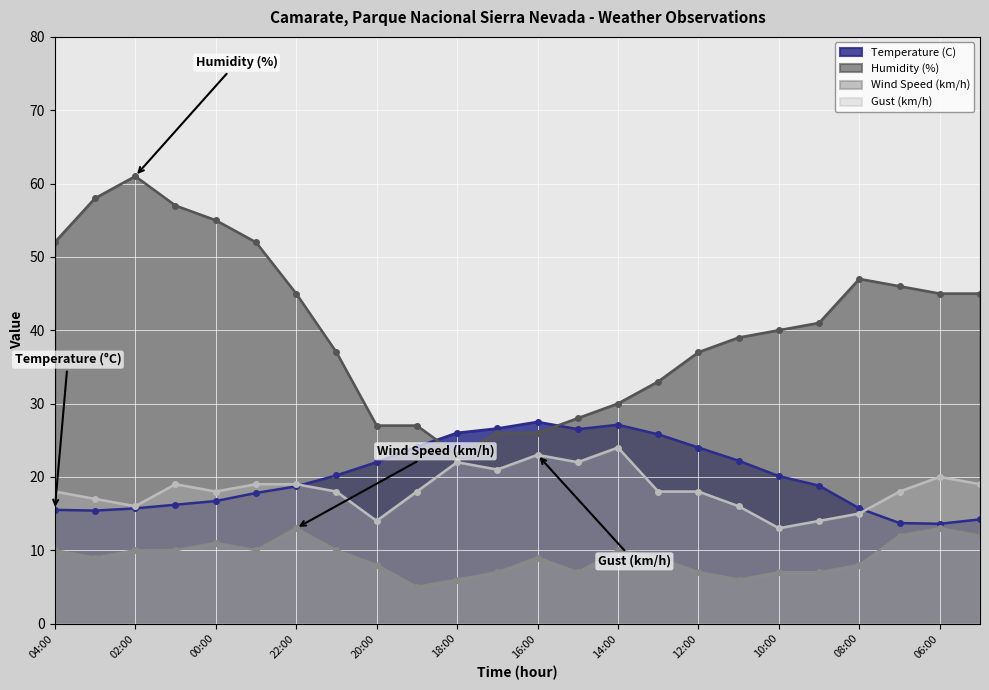

At which category does Temperature (C) reach its first local valley?

03:00